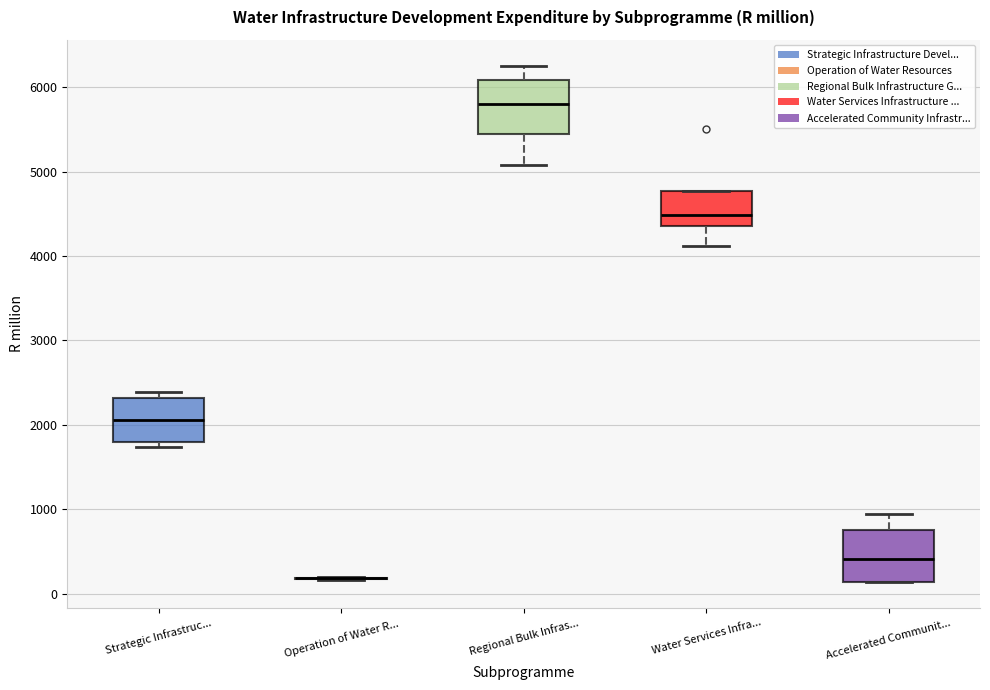

Reading left to right, transcribe this box plot: for each box, give where its median line is, the range the box spans, and where its two whiskers end, as read against the y-axis. The values are not printed on the chart, so give them approximately, as read against the axis.

Strategic Infrastruc...: median 2100, box 1800 to 2300, whiskers 1700 to 2400
Operation of Water R...: box collapsed to a line at 200, whiskers 200 to 200
Regional Bulk Infras...: median 5800, box 5500 to 6100, whiskers 5100 to 6300
Water Services Infra...: median 4500, box 4400 to 4800, whiskers 4100 to 4800
Accelerated Communit...: median 400, box 100 to 700, whiskers 100 to 900